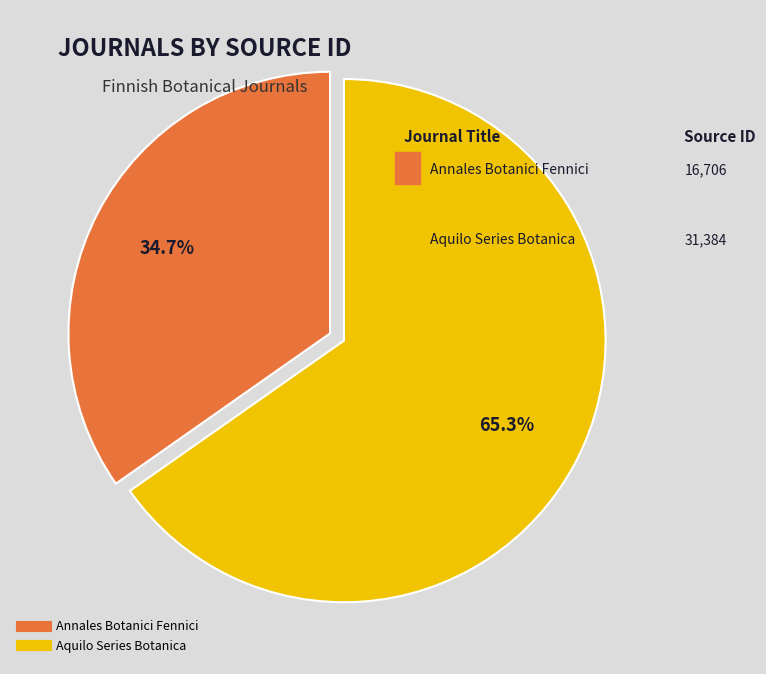

What is the ratio of the value at Annales Botanici Fennici to the value at Aquilo Series Botanica?

0.5